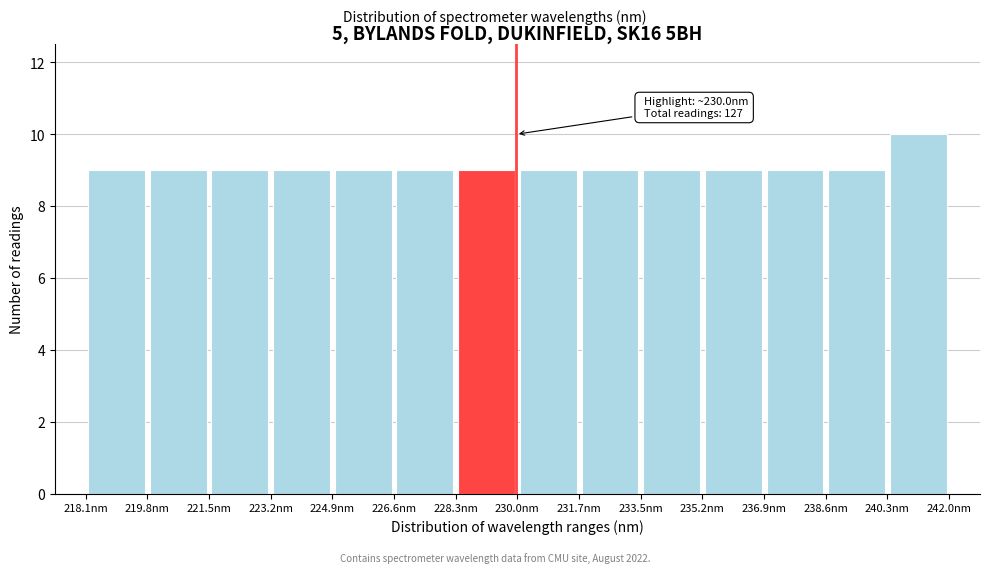

Over which range of the x-axis is the bar tallest?

240.4 to 242.0